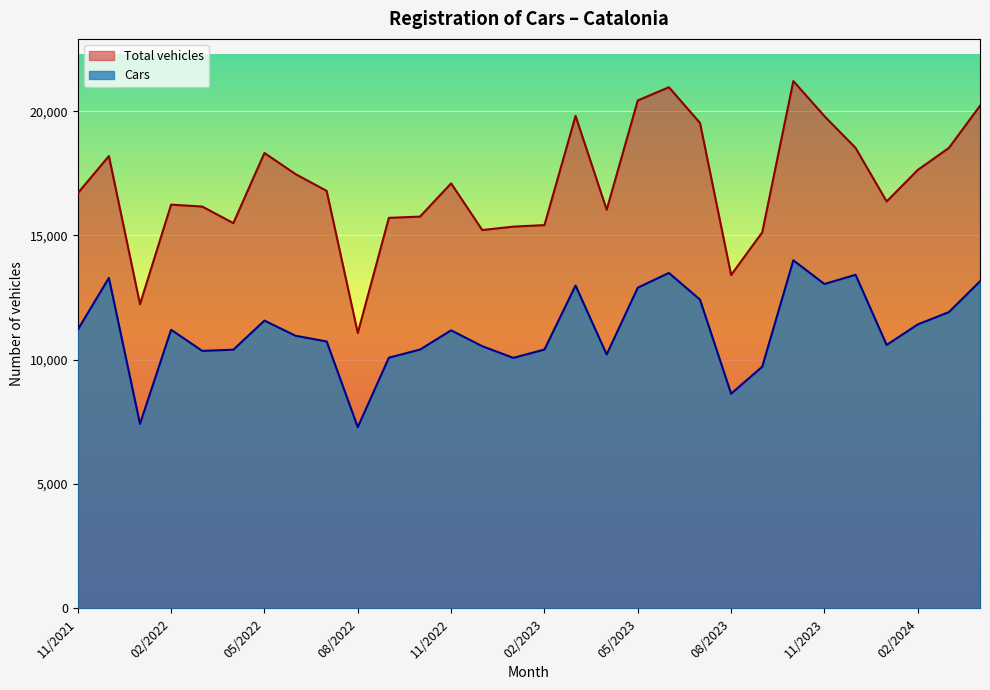

True or false: Total vehicles has a value of 3266 at 02/2022.

False